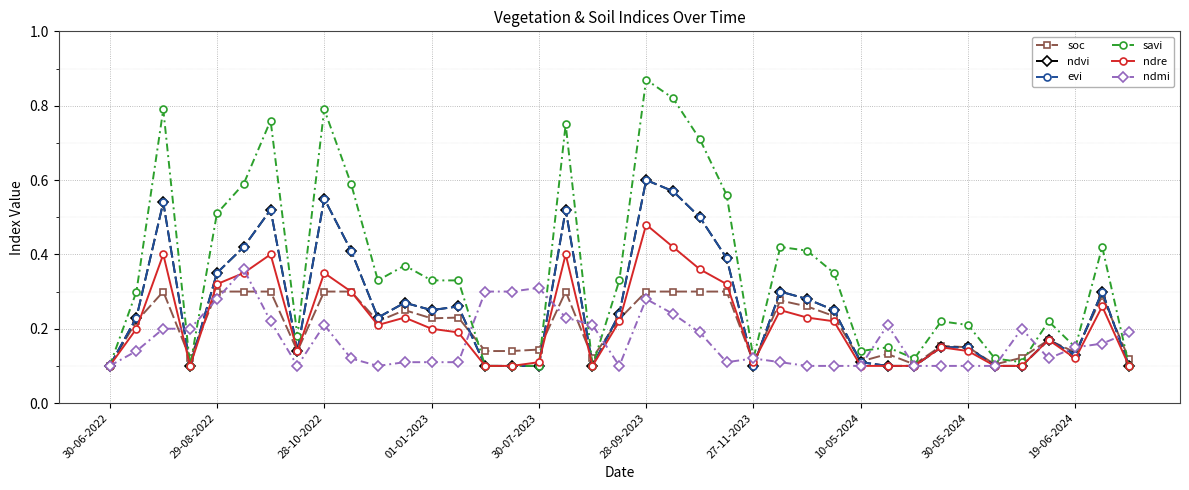

What is the highest value of the ndmi series?

0.4